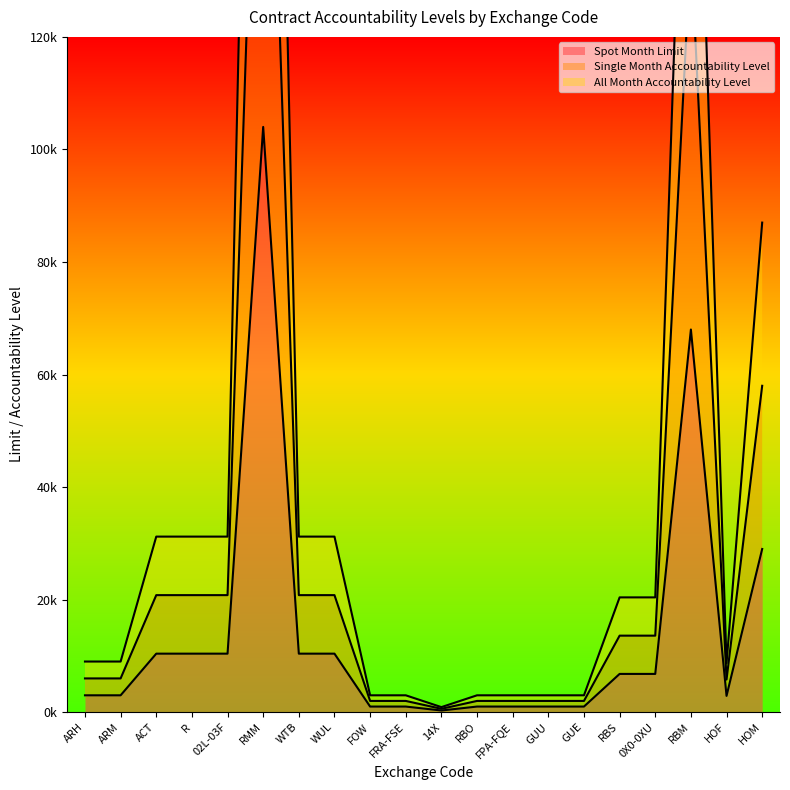

Which series has the largest total across all categories?

All Month Accountability Level